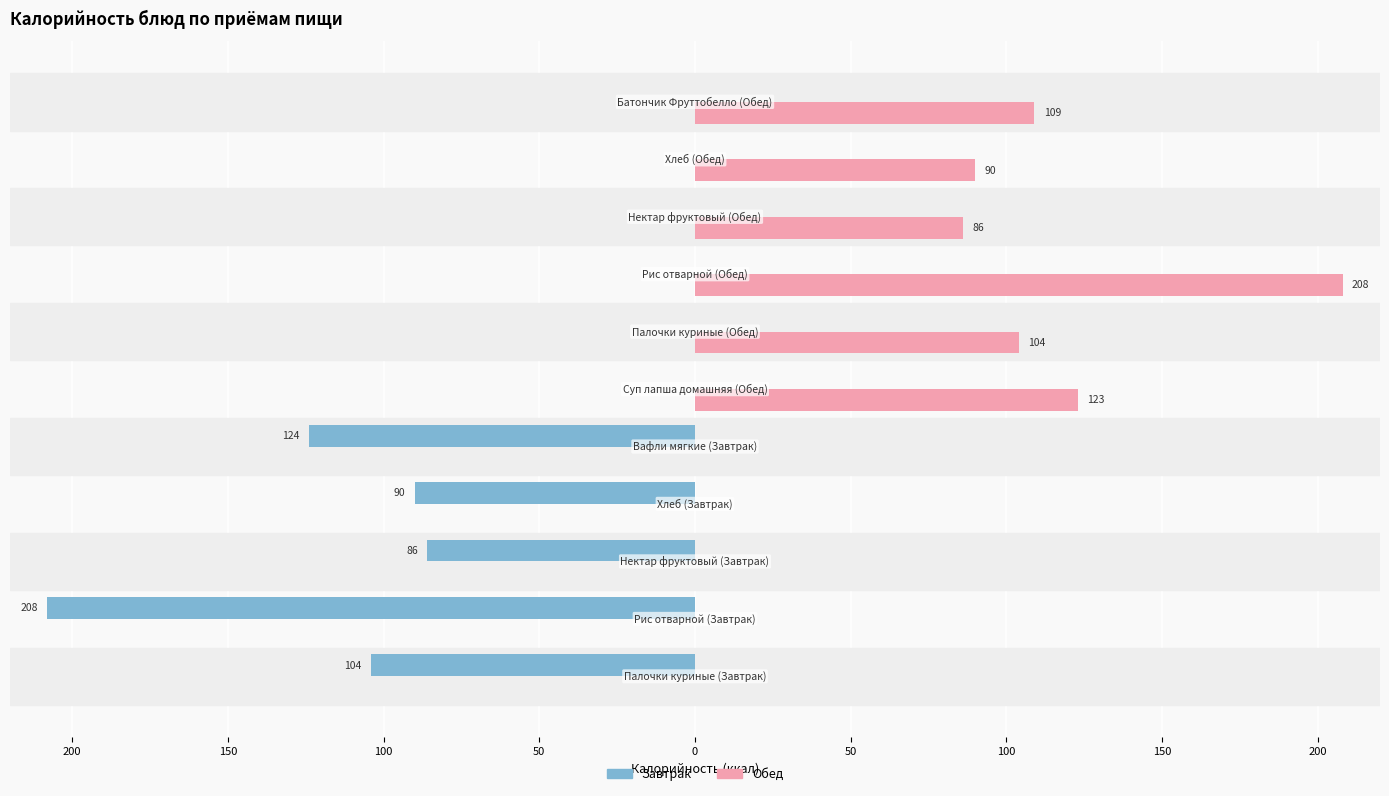

What are all the series names shown in the legend?

Завтрак, Обед